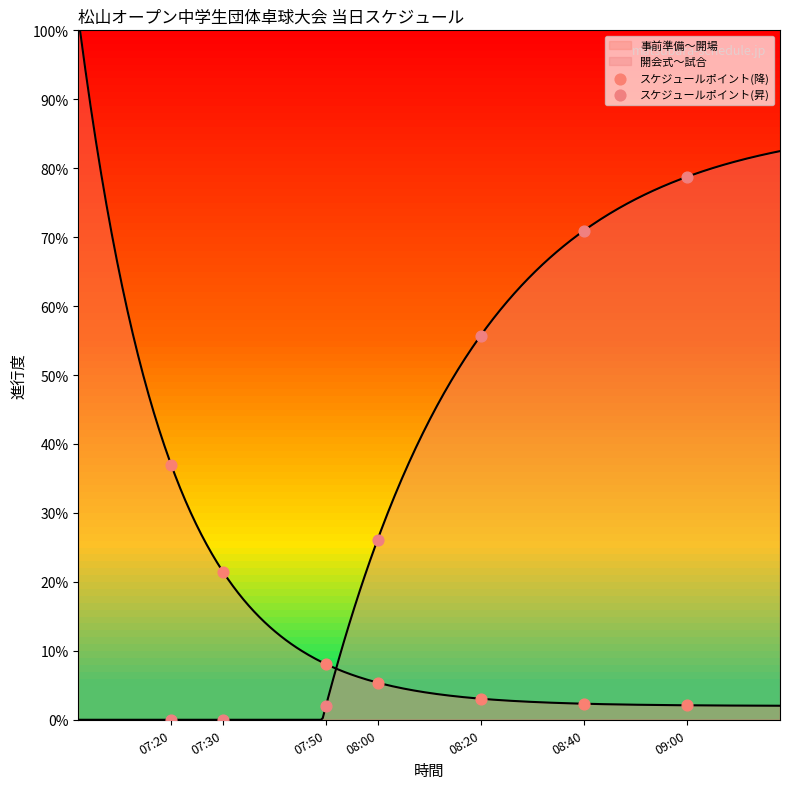

At which category is the sum across all series the highest?

09:00